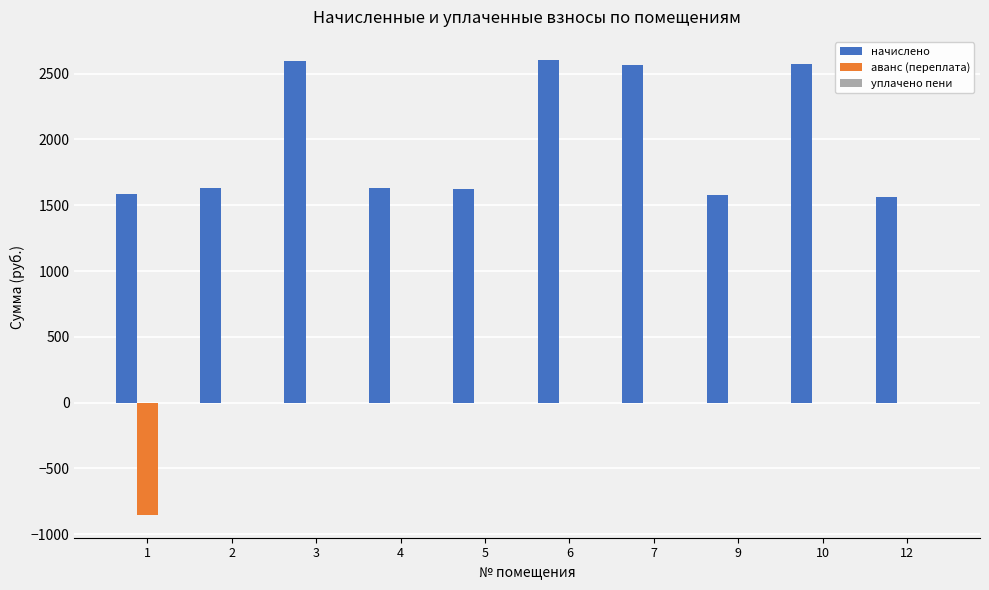

Which series changed the most between 1 and 3?

начислено